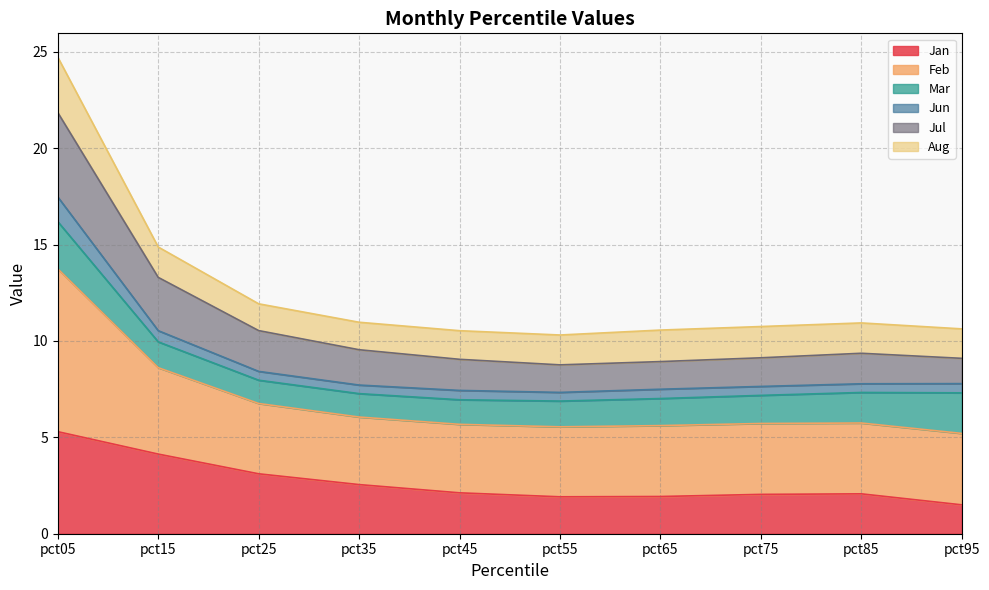

The value of Jan at pct25 is 1.4. True or false?

False